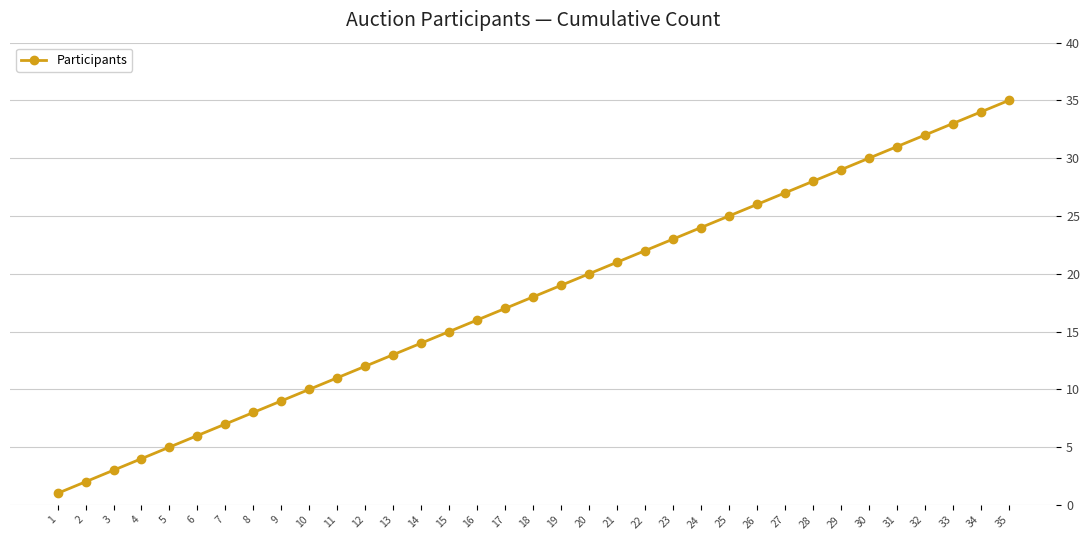

What is the ratio of the value at 10 to the value at 15?

0.7